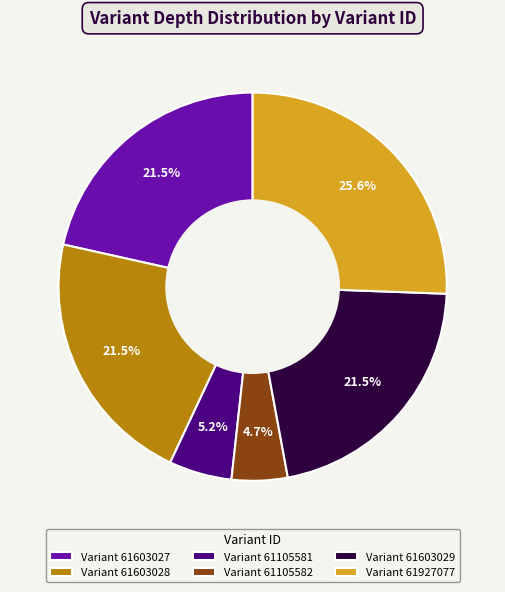

Count the number of slices in the pie.

6